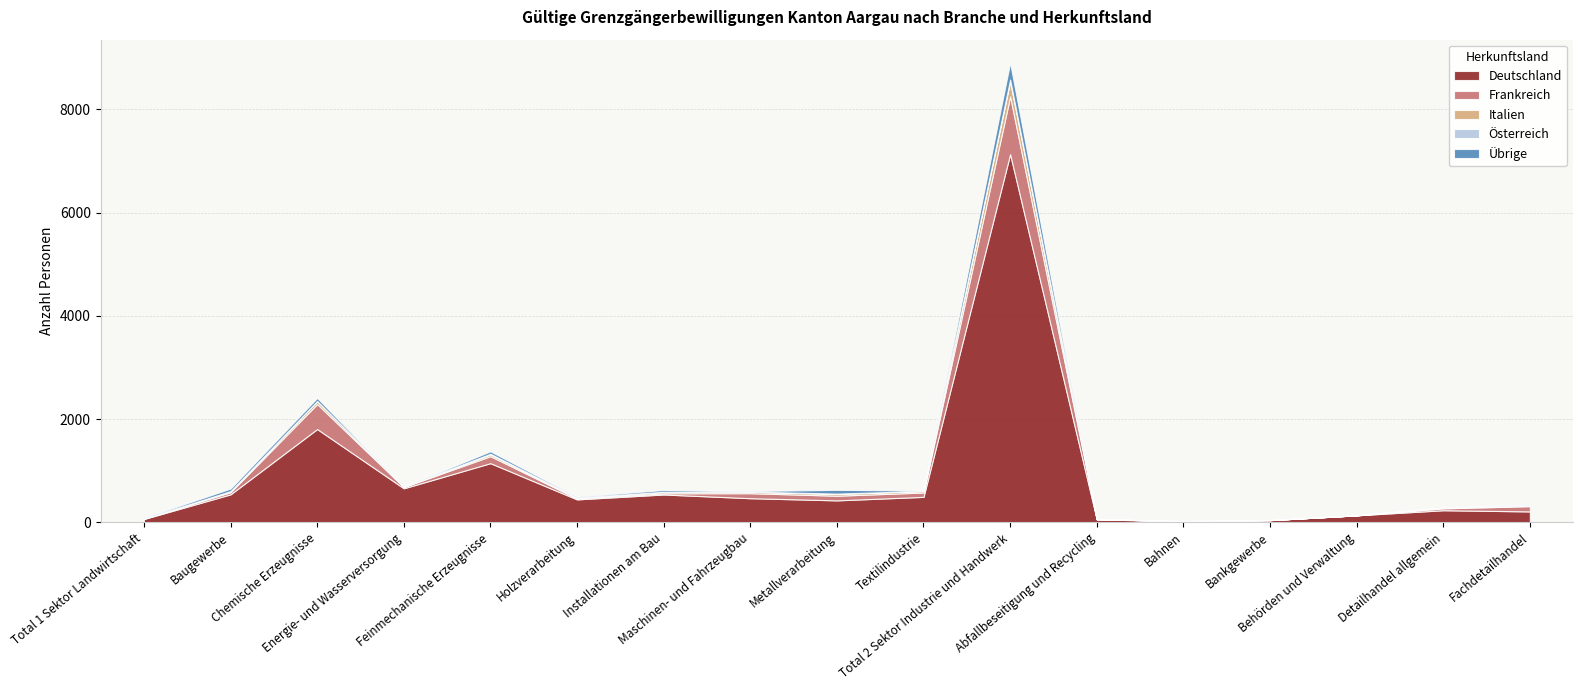

What is the difference between the highest and lowest values at Abfallbeseitigung und Recycling?

6